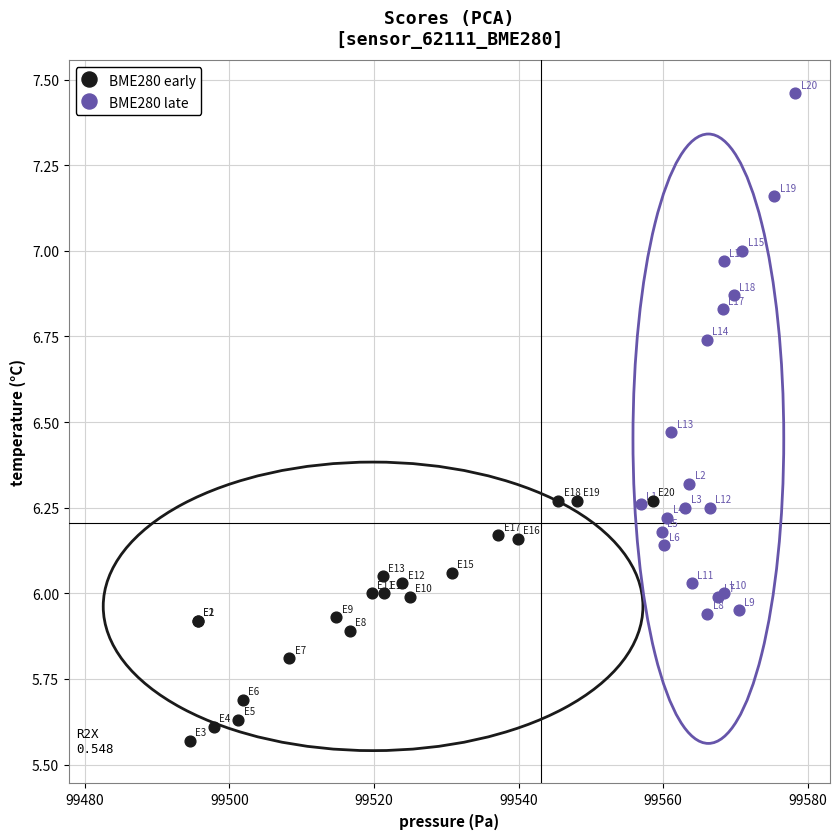

What are all the series names shown in the legend?

BME280 early, BME280 late